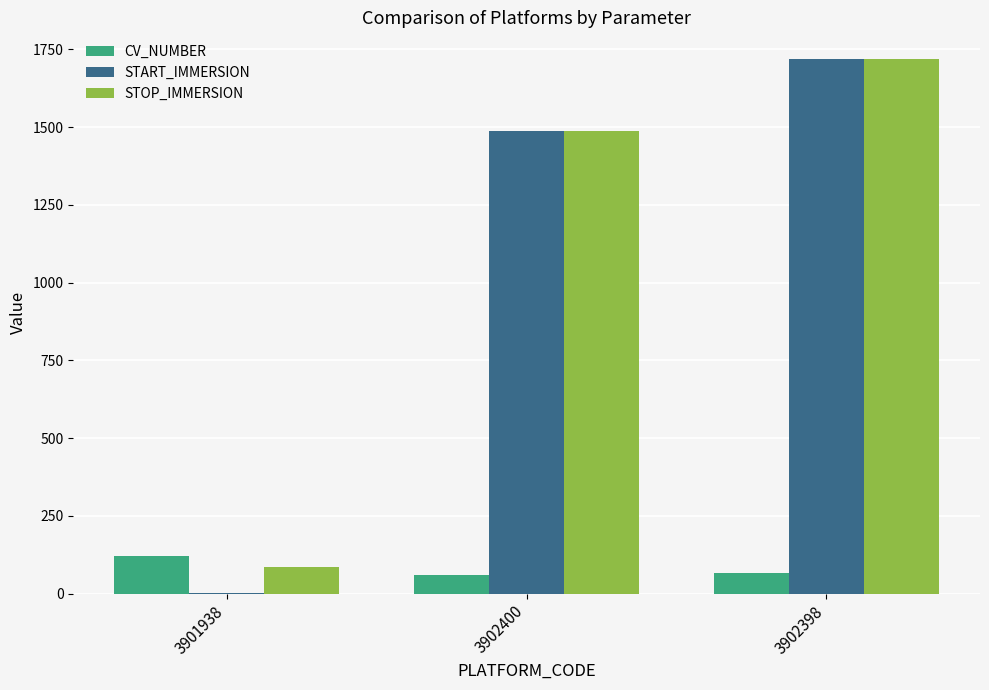

What is the sum of all START_IMMERSION values?

3209.8